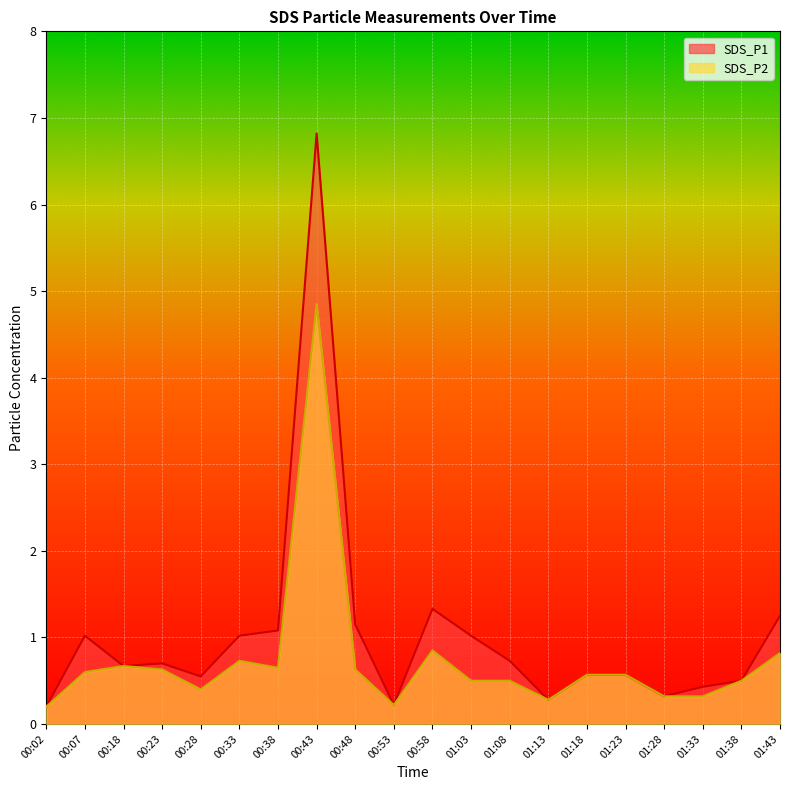

True or false: SDS_P1 and SDS_P2 intersect in this chart.

False